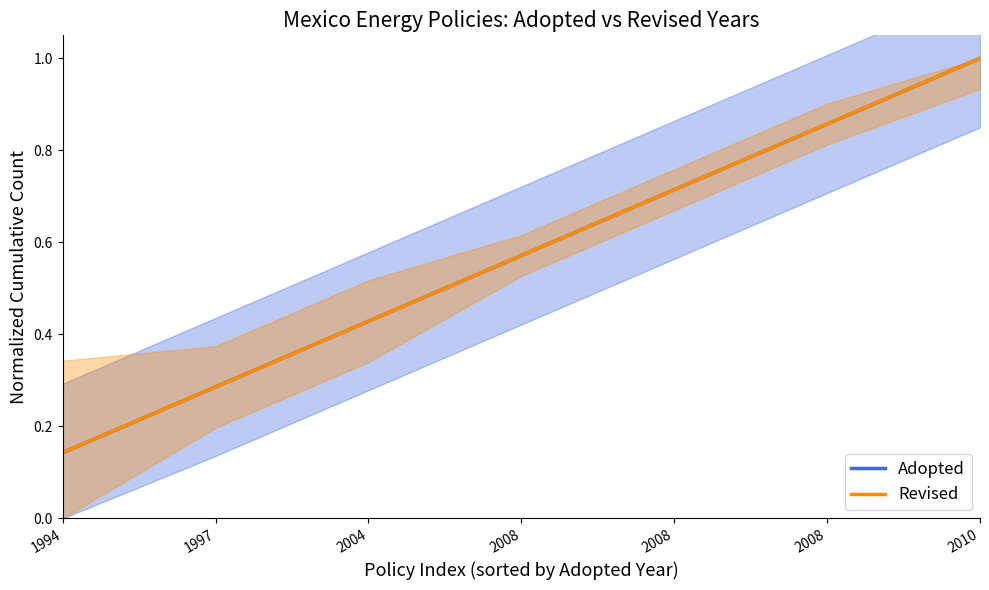

True or false: Revised and Adopted intersect in this chart.

False